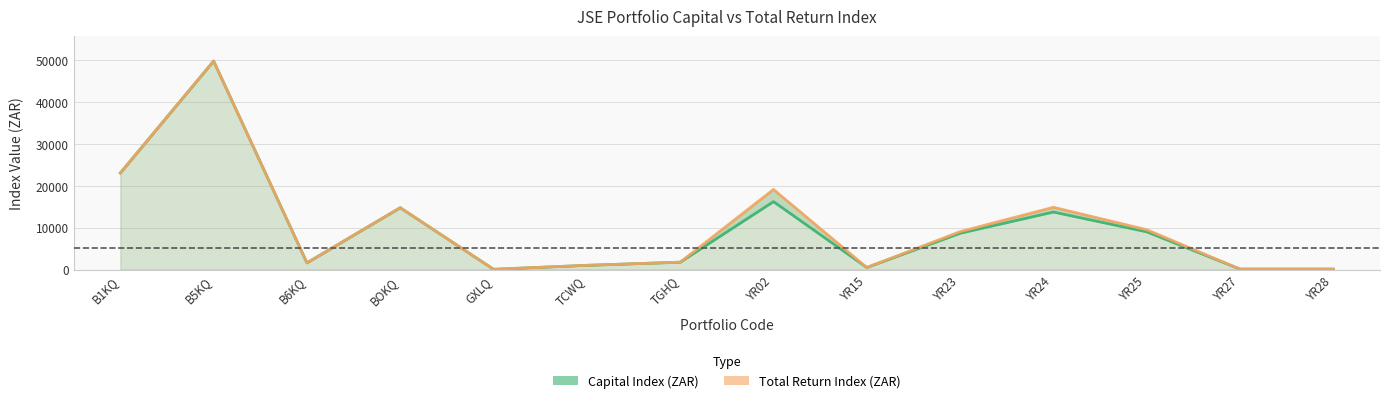

Where is the first local minimum for Total Return Index (ZAR)?

B6KQ